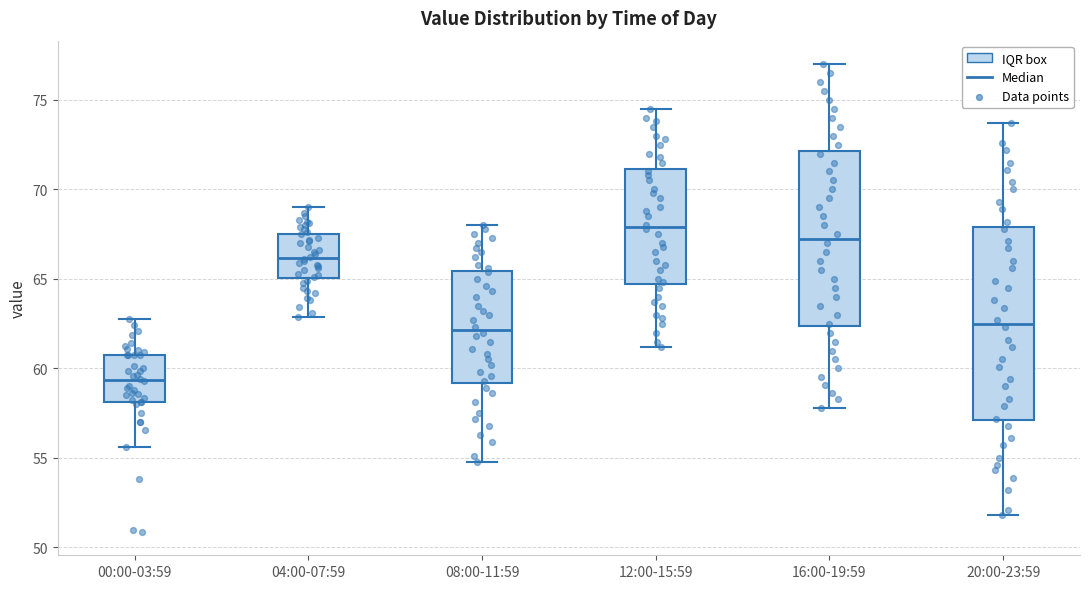

Comparing the boxes themselves (not the whiskers), which one is the tallest?

20:00-23:59